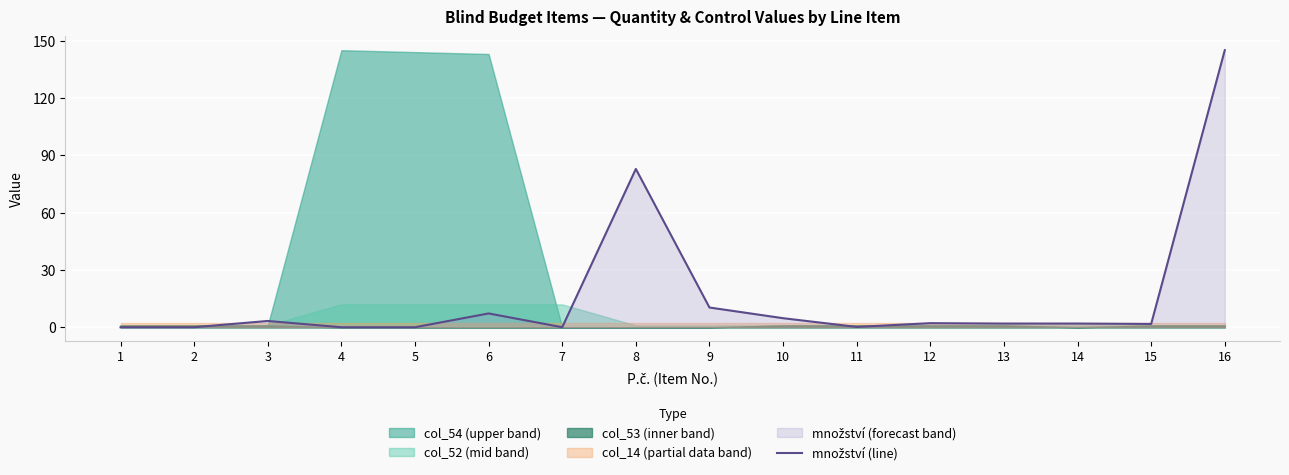

True or false: the data shows 1.8 at 15.

True